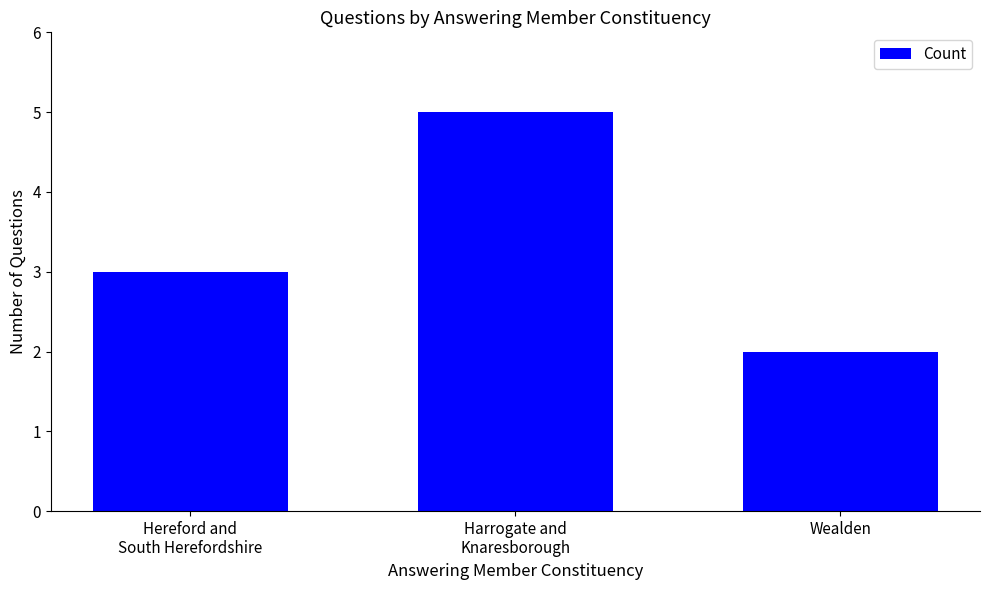

The value at Wealden is 3. True or false?

False